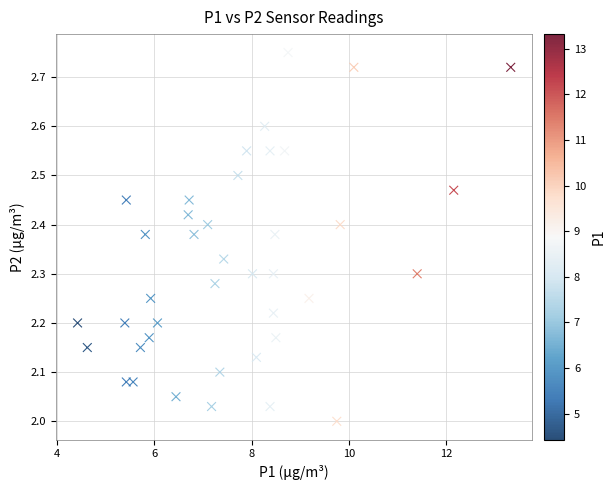

What is the range of X values (max minus min)?

8.9